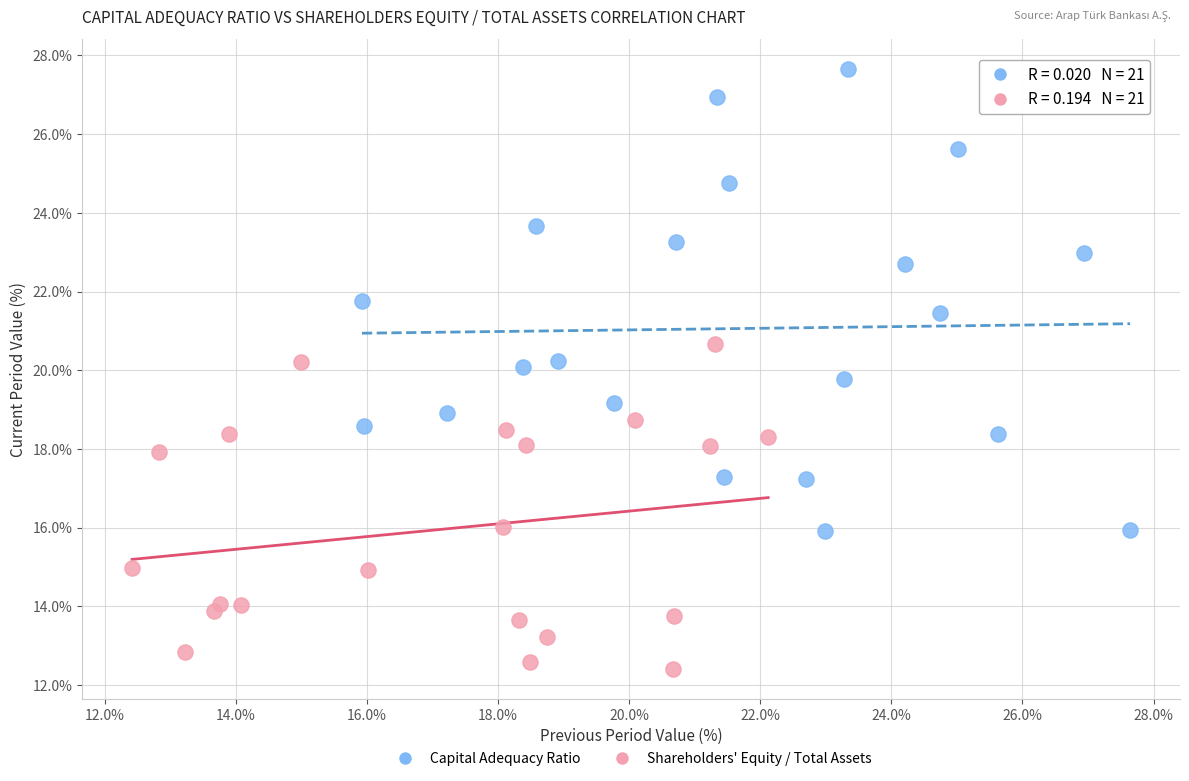

Which series has the largest Y range (max minus min)?

Capital Adequacy Ratio